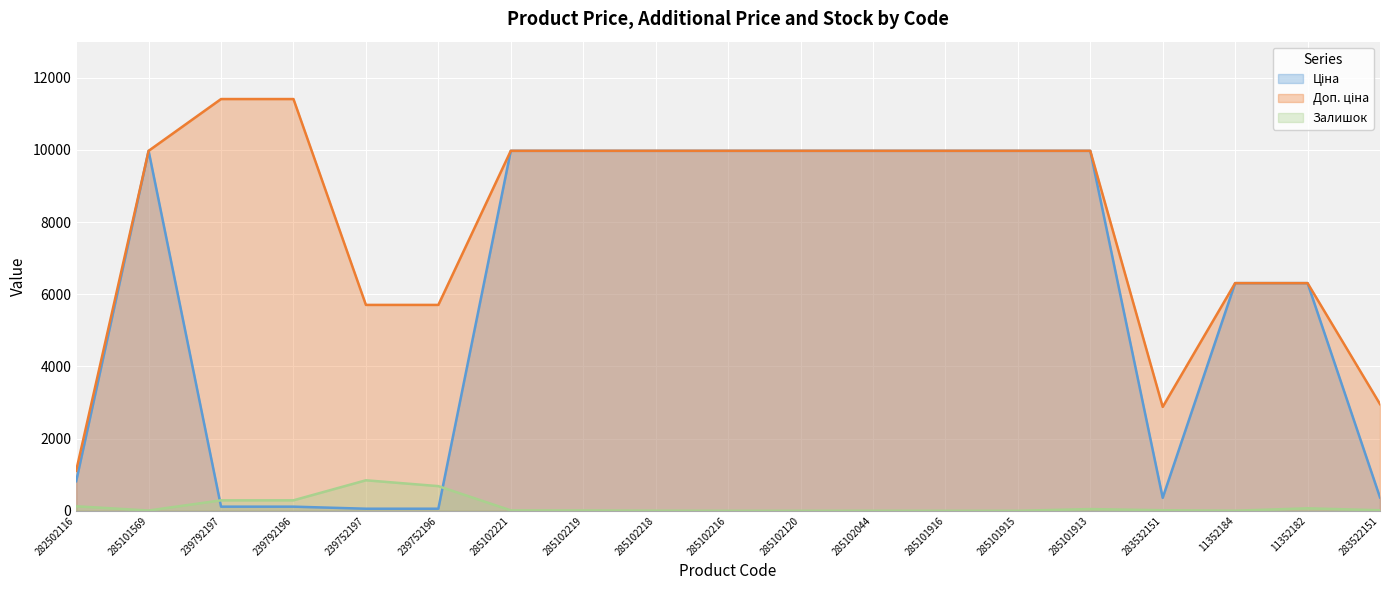

At 285101569, list the series in order from largest to smallest.

Ціна, Доп. ціна, Залишок